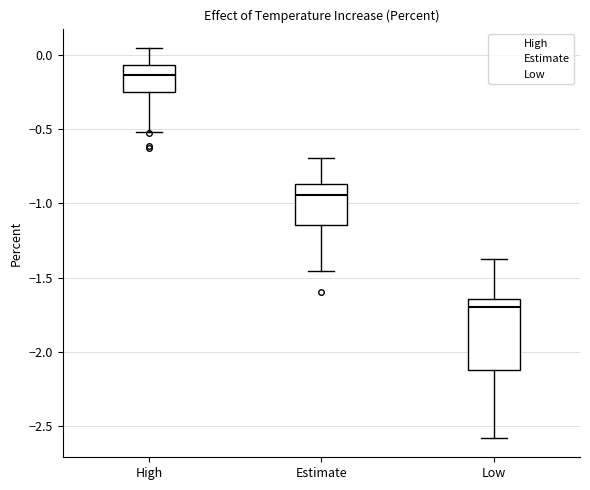

Reading left to right, read every box against the y-axis: the position of its median line, the range the box covers, and the ends of its whiskers. The values are not printed on the chart, so give them approximately, as read against the axis.

High: median -0.15, box -0.25 to -0.05, whiskers -0.50 to 0.05
Estimate: median -0.95, box -1.15 to -0.85, whiskers -1.45 to -0.70
Low: median -1.70, box -2.10 to -1.65, whiskers -2.60 to -1.35